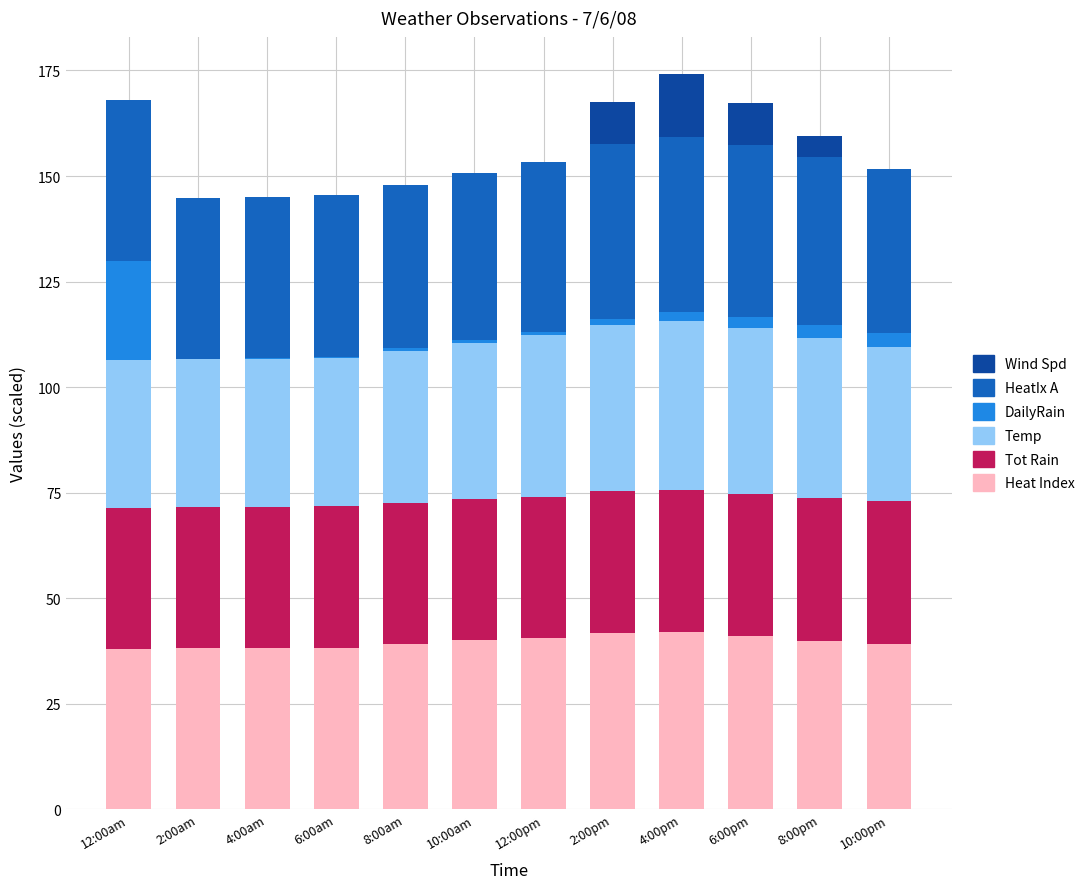

Where is HeatIx A nearest to the value 39?

10:00pm